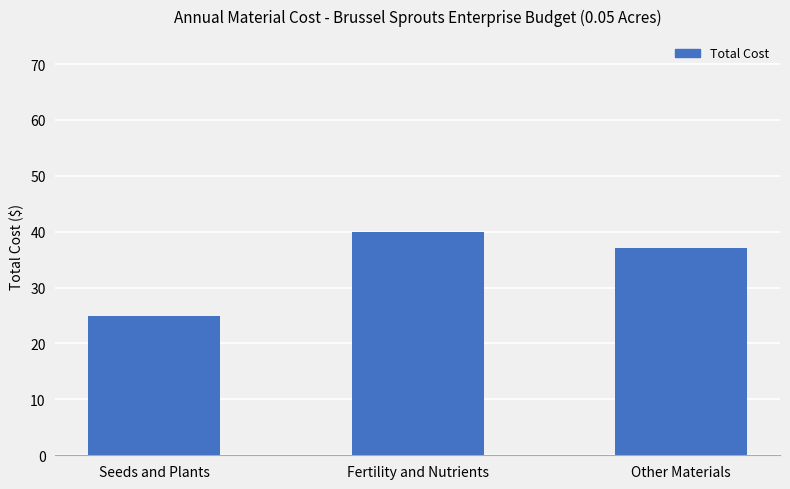

How many values are between 25 and 40?

3